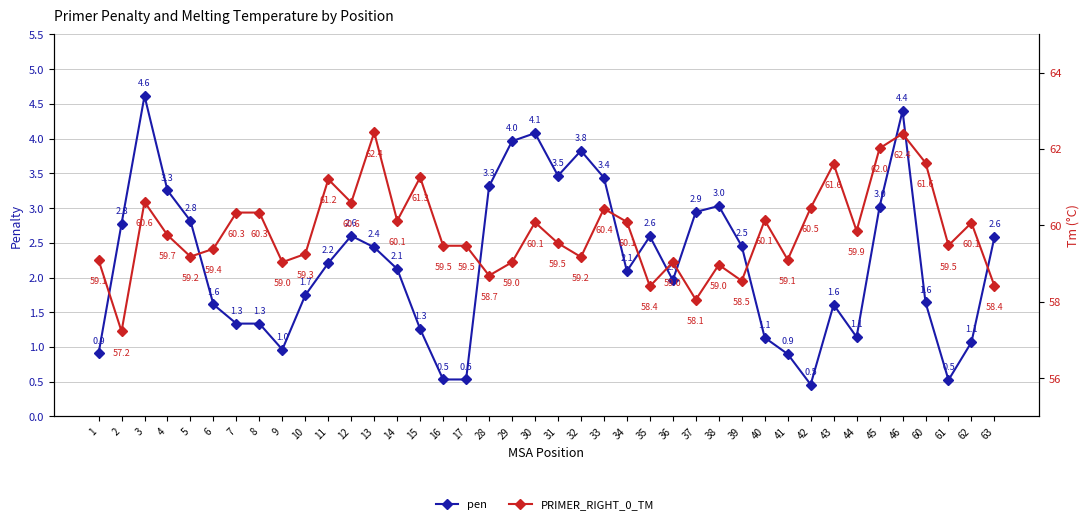

At which category does pen reach its first local peak?

3